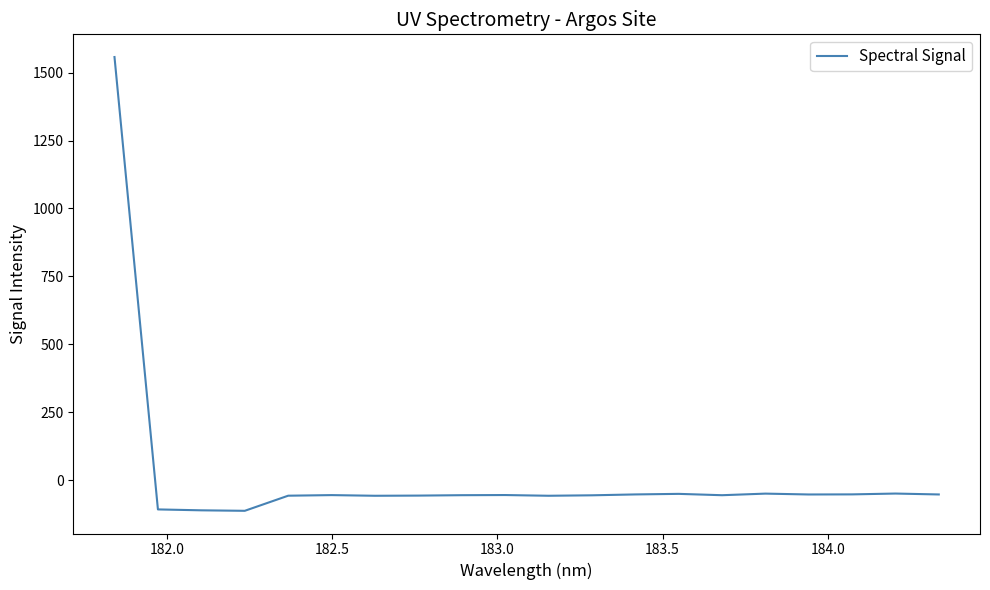

What is the smallest value displayed?

-112.9